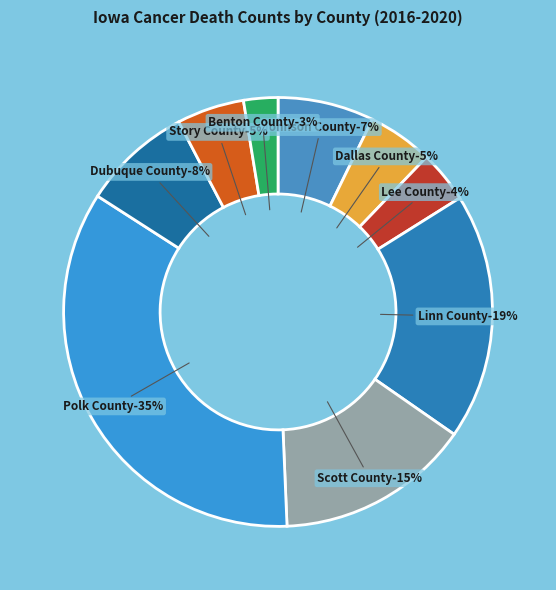

To the nearest percent, what portion does Scott County represent?

15%